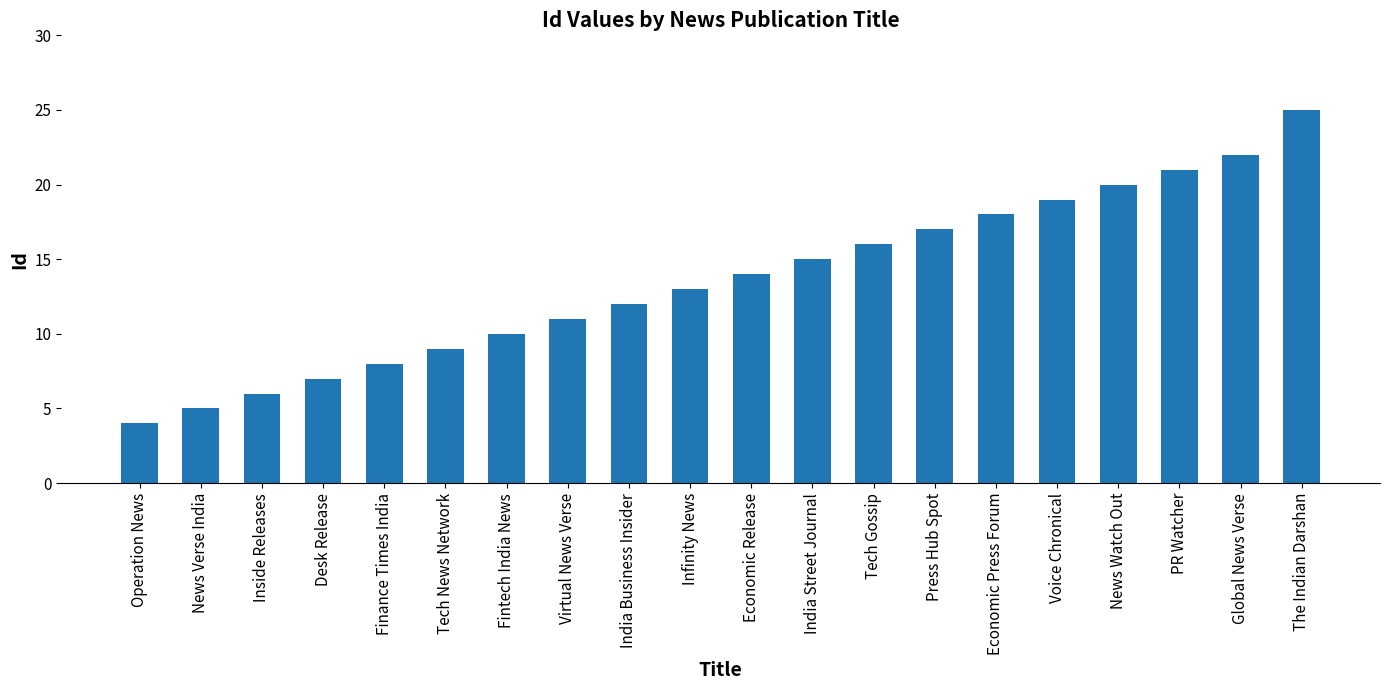

What is the label of the 6th bar from the left?

Tech News Network